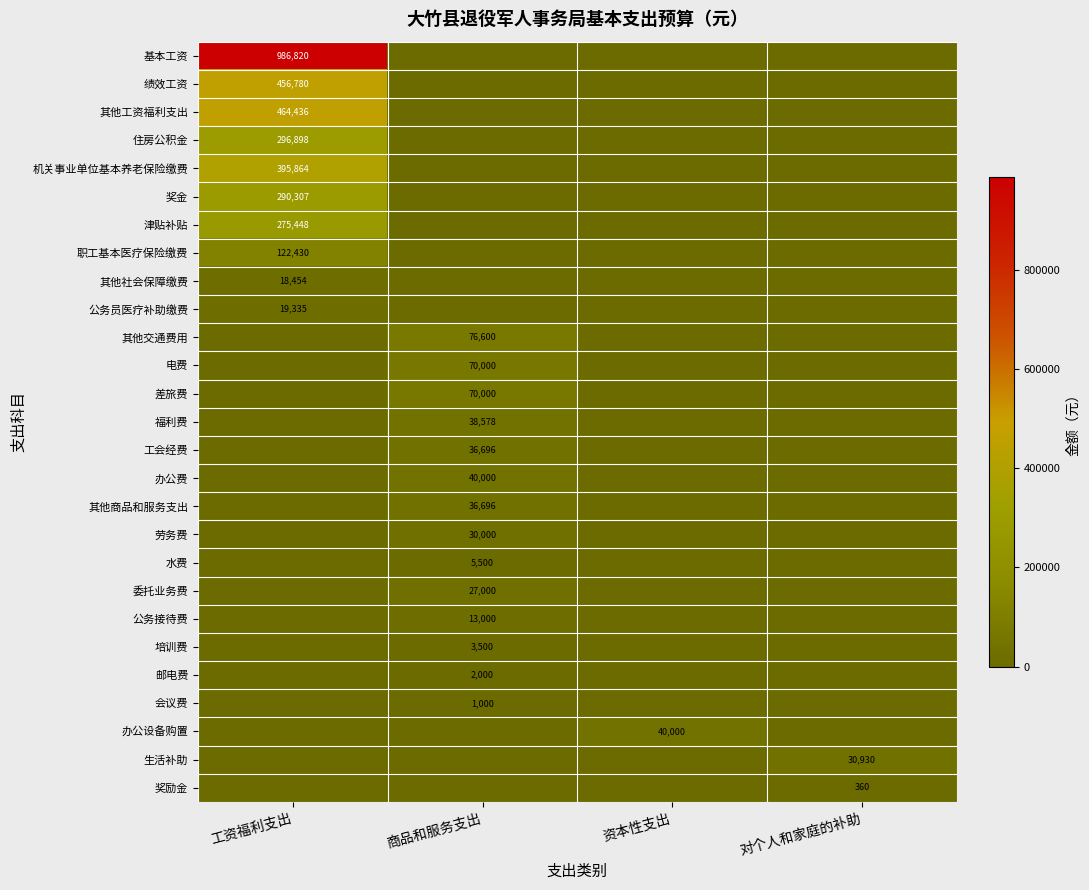

Is the value of 其他交通费用 at 商品和服务支出 greater than the value of 津贴补贴 at 工资福利支出?

No